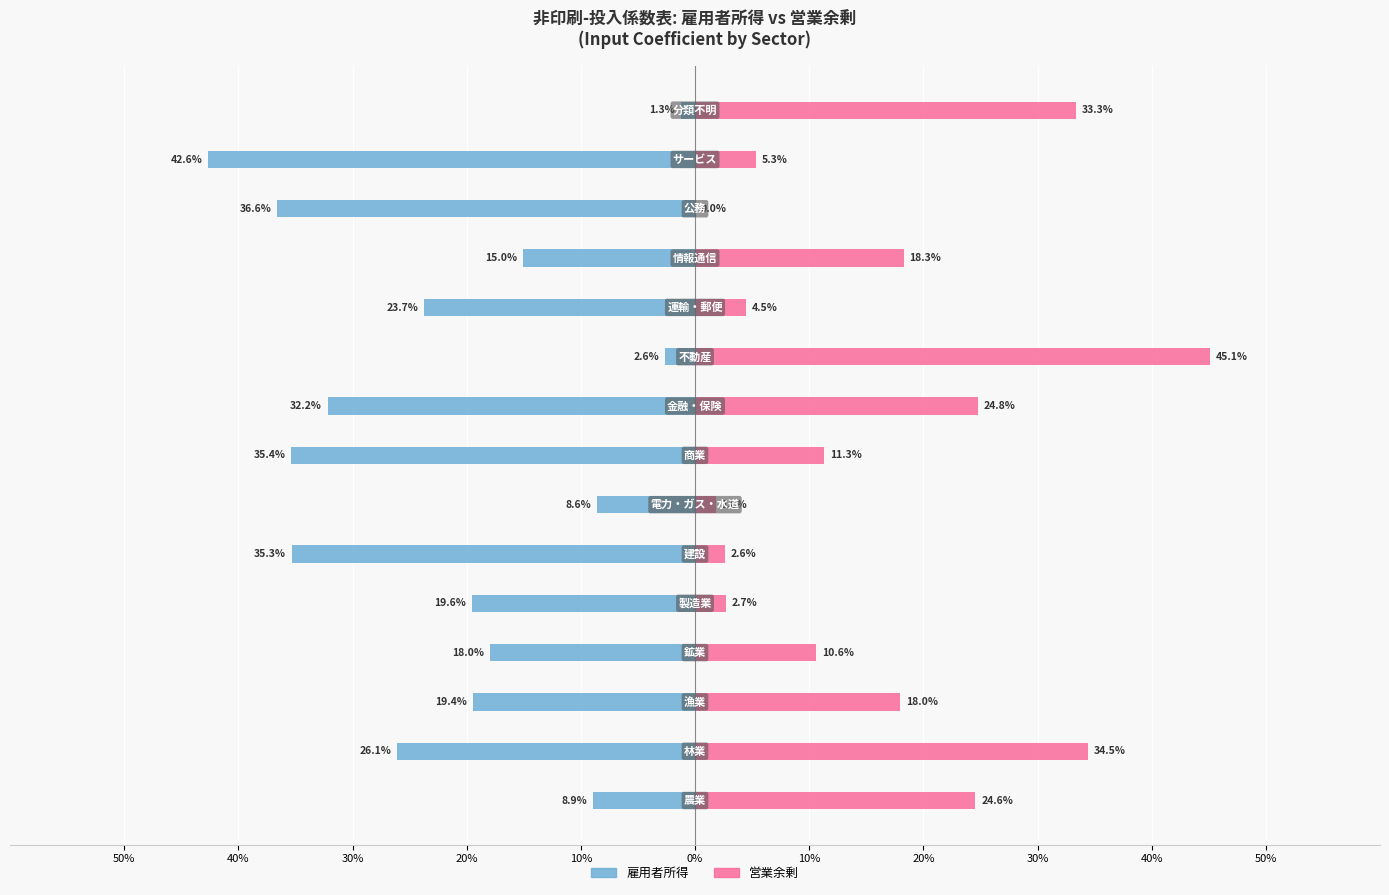

What are all the series names shown in the legend?

雇用者所得, 営業余剰